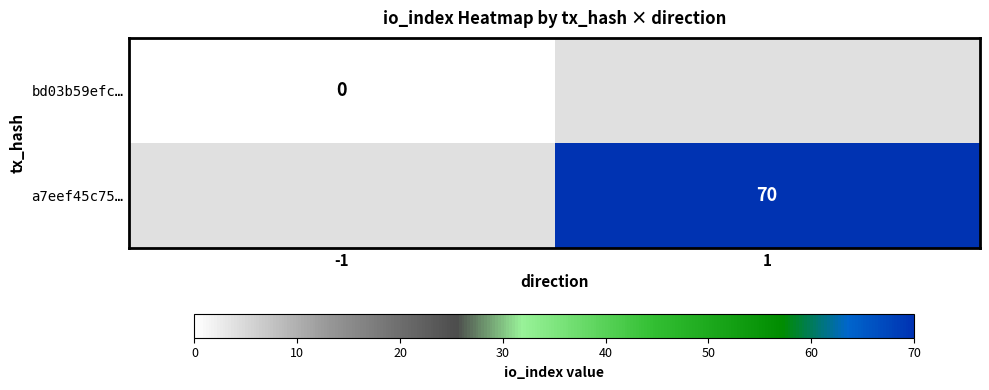

Is the value of bd03b59efc… at -1 greater than the value of a7eef45c75… at 1?

No